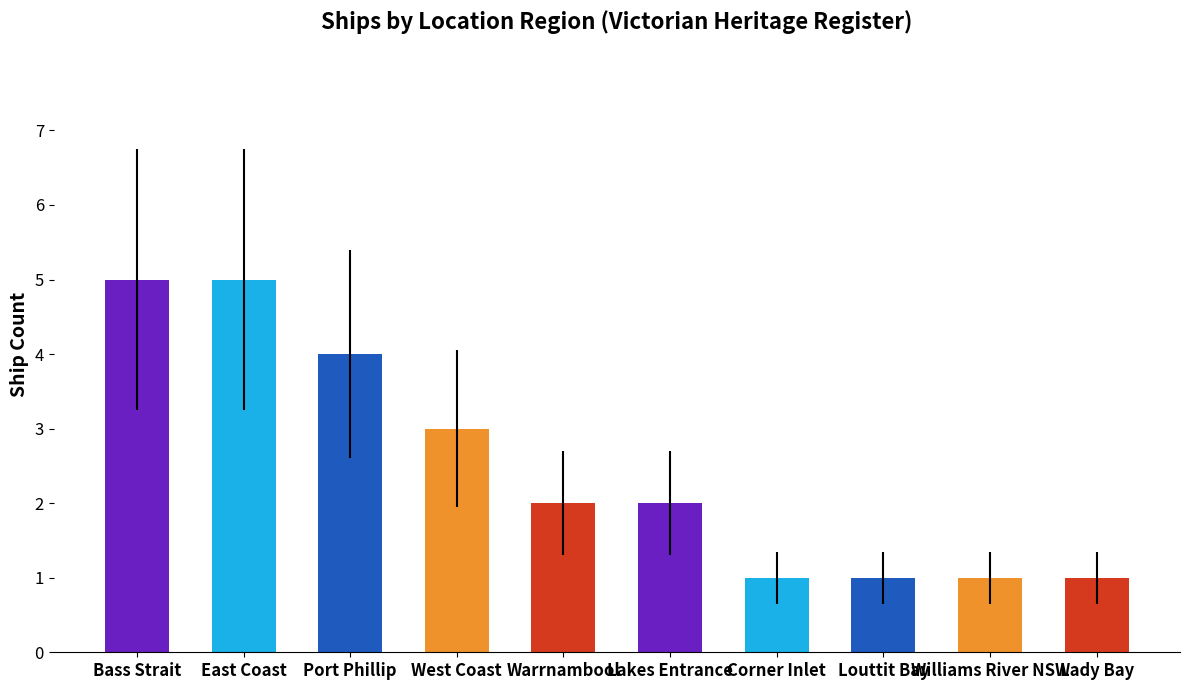

What is the difference between the second highest and minimum values?

4